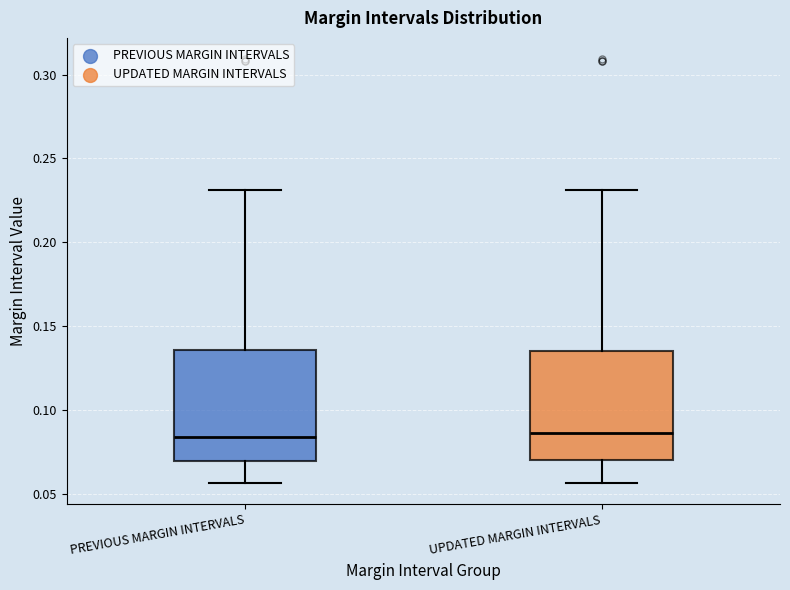

Reading left to right, read every box against the y-axis: the position of its median line, the range the box covers, and the ends of its whiskers. The values are not printed on the chart, so give them approximately, as read against the axis.

PREVIOUS MARGIN INTERVALS: median 0.085, box 0.070 to 0.135, whiskers 0.055 to 0.230
UPDATED MARGIN INTERVALS: median 0.085, box 0.070 to 0.135, whiskers 0.055 to 0.230